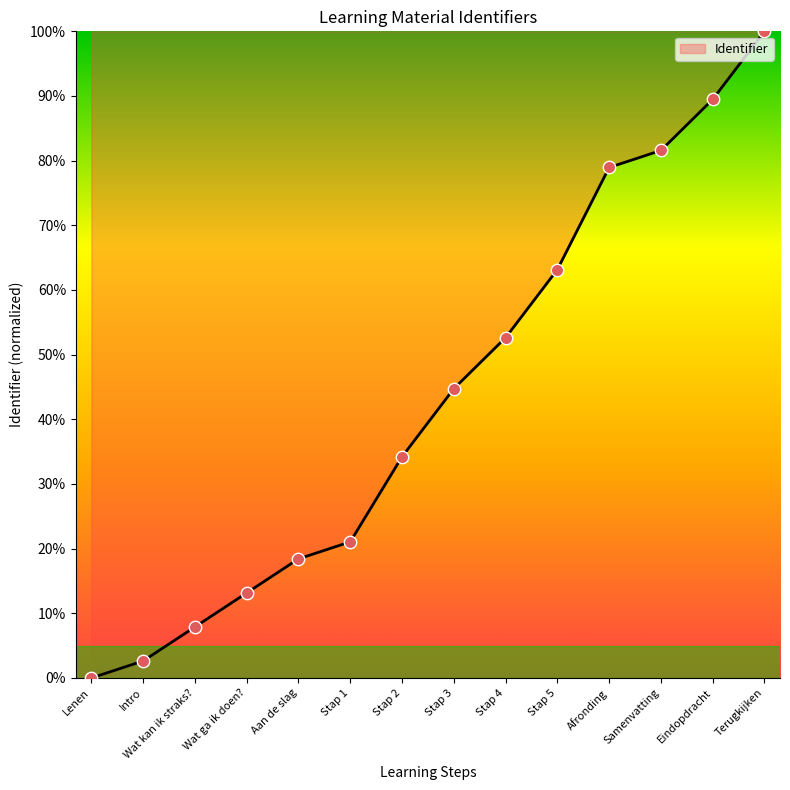

Which has a higher value, Stap 5 or Wat kan ik straks??

Stap 5